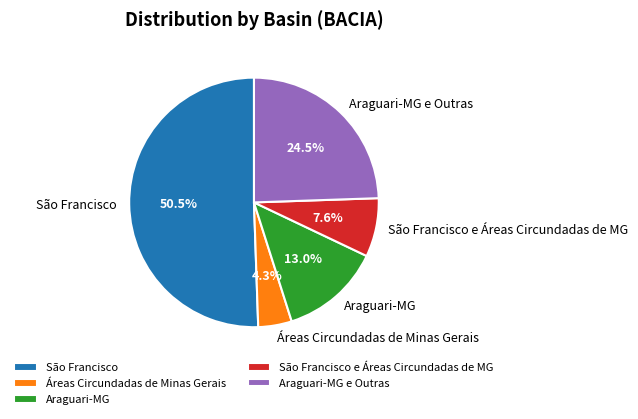

Which has a higher value, São Francisco or Áreas Circundadas de Minas Gerais?

São Francisco